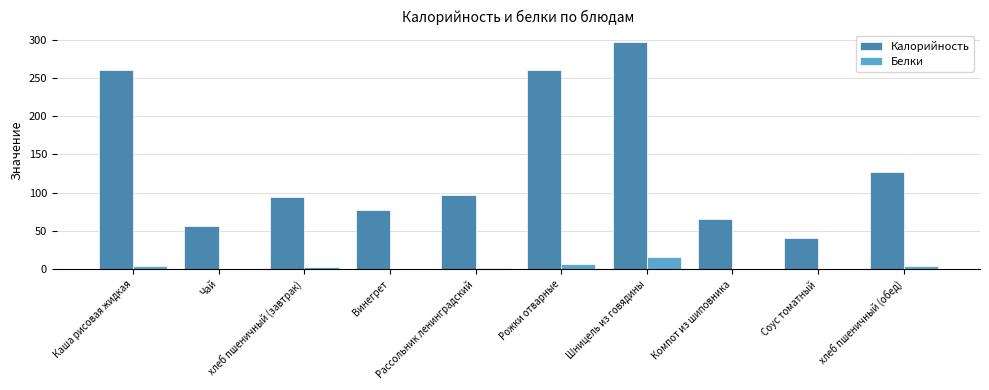

What is the approximate value of Белки at хлеб пшеничный (завтрак)?

3.0